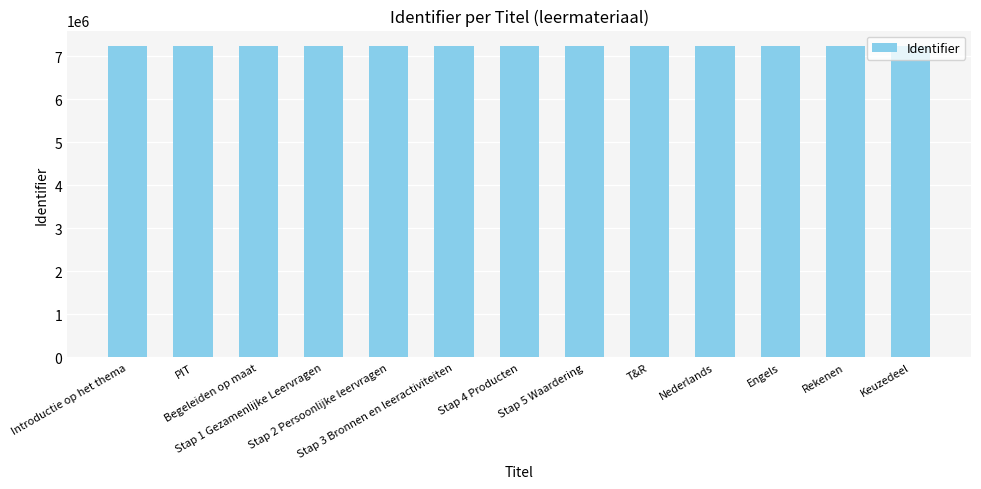

What is the label of the 12th bar from the left?

Rekenen